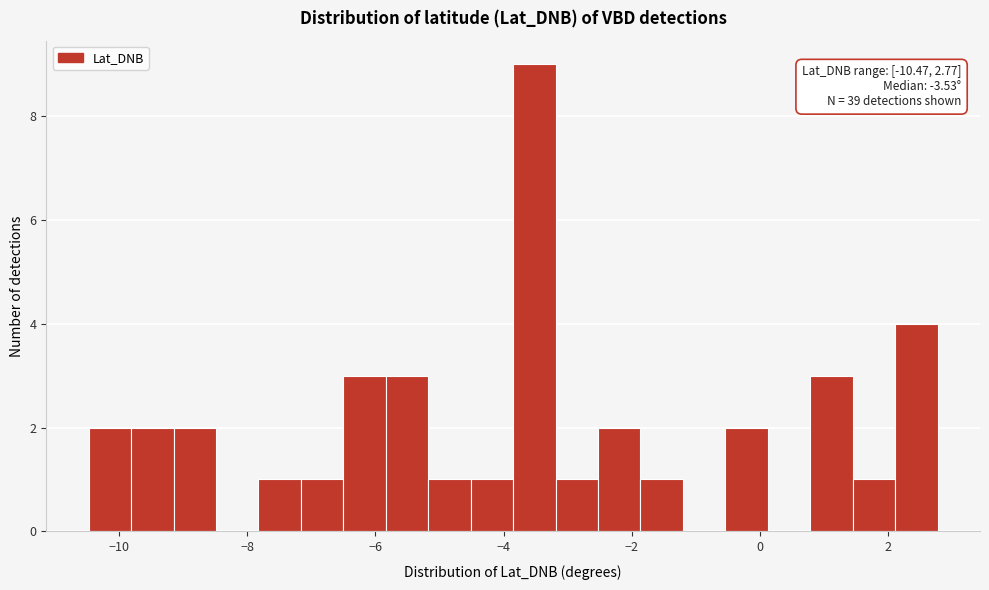

Read against the x-axis, roughly where is the centre of the tallest bar?

-3.6